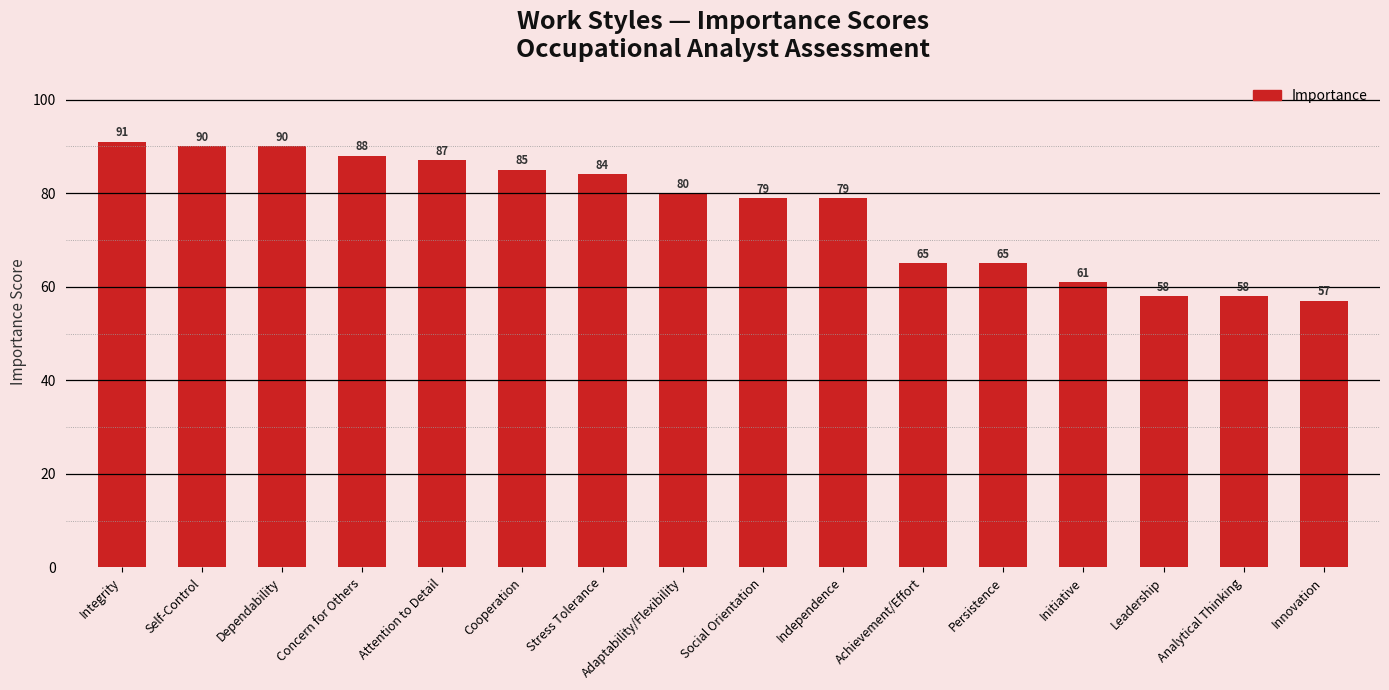

What is the average value?

76